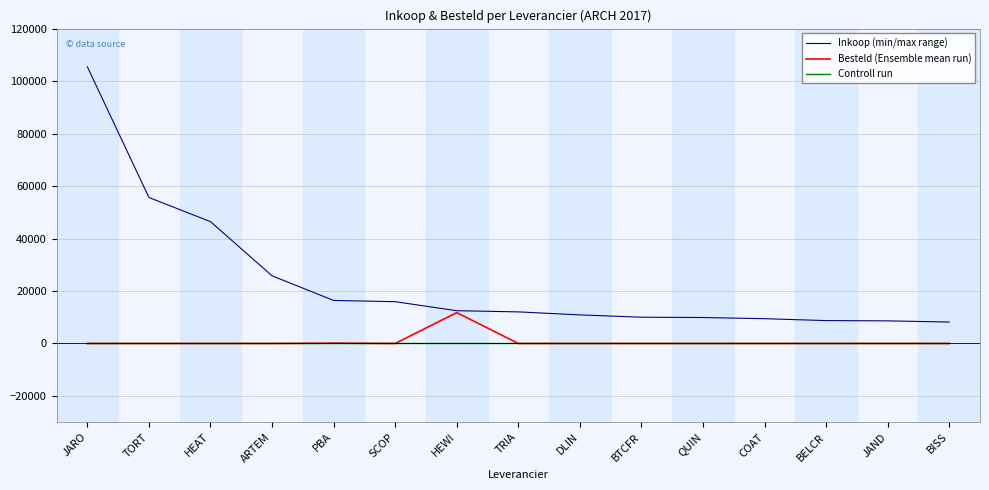

What is the greatest value displayed?

105429.5